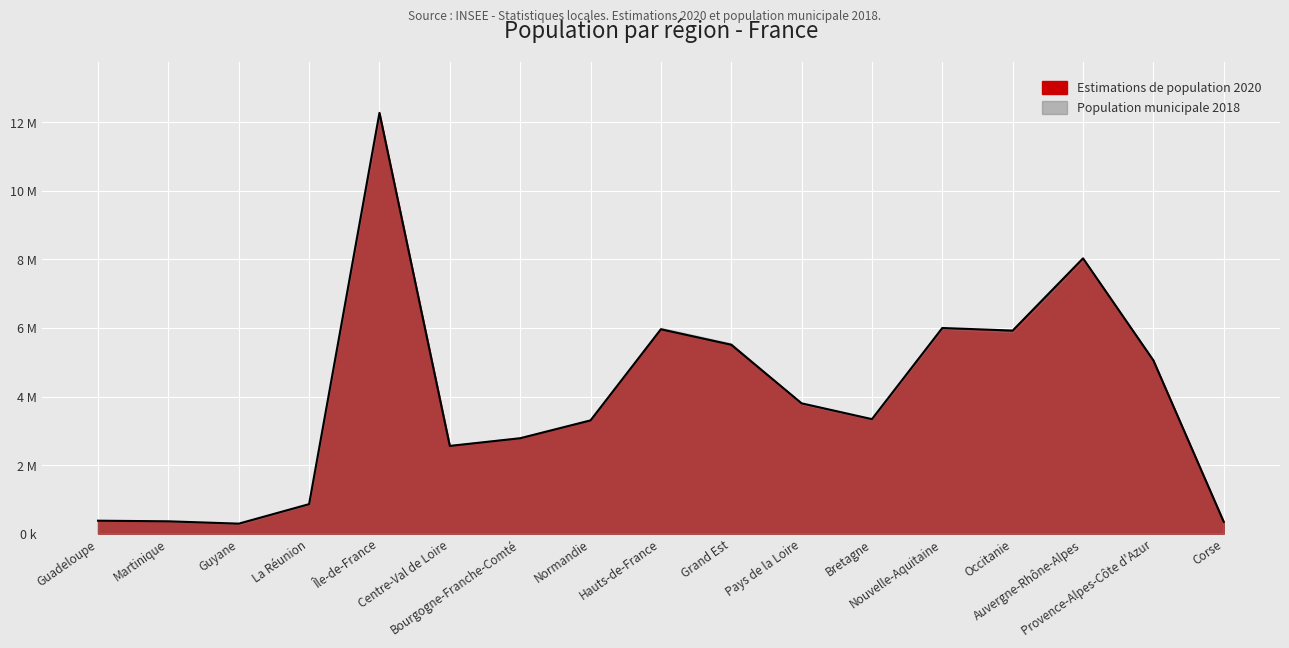

At which label does the data first exceed 3340379?

Île-de-France